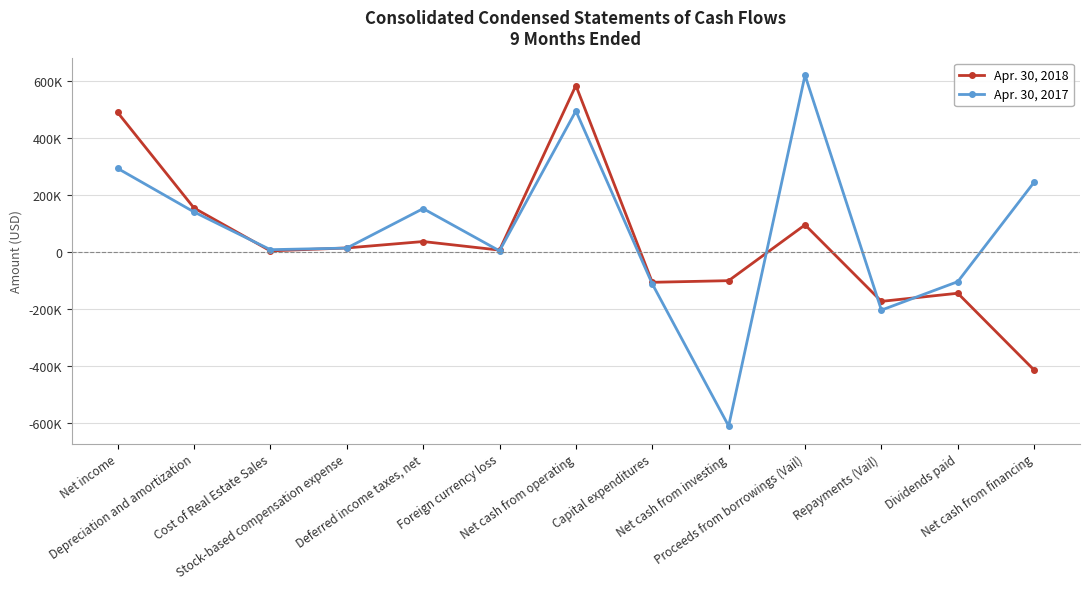

Reading right to left, extract all data points from this chart.

Apr. 30, 2018: Net cash from financing=-413943	Dividends paid=-144681	Repayments (Vail)=-173125	Proceeds from borrowings (Vail)=95000	Net cash from investing=-100582	Capital expenditures=-106314	Net cash from operating=583312	Foreign currency loss=6511	Deferred income taxes, net=36558	Stock-based compensation expense=14056	Cost of Real Estate Sales=3750	Depreciation and amortization=154132	Net income=489021
Apr. 30, 2017: Net cash from financing=244753	Dividends paid=-104035	Repayments (Vail)=-203750	Proceeds from borrowings (Vail)=619375	Net cash from investing=-609949	Capital expenditures=-111836	Net cash from operating=494197	Foreign currency loss=3899	Deferred income taxes, net=151933	Stock-based compensation expense=13588	Cost of Real Estate Sales=8017	Depreciation and amortization=140236	Net income=292966